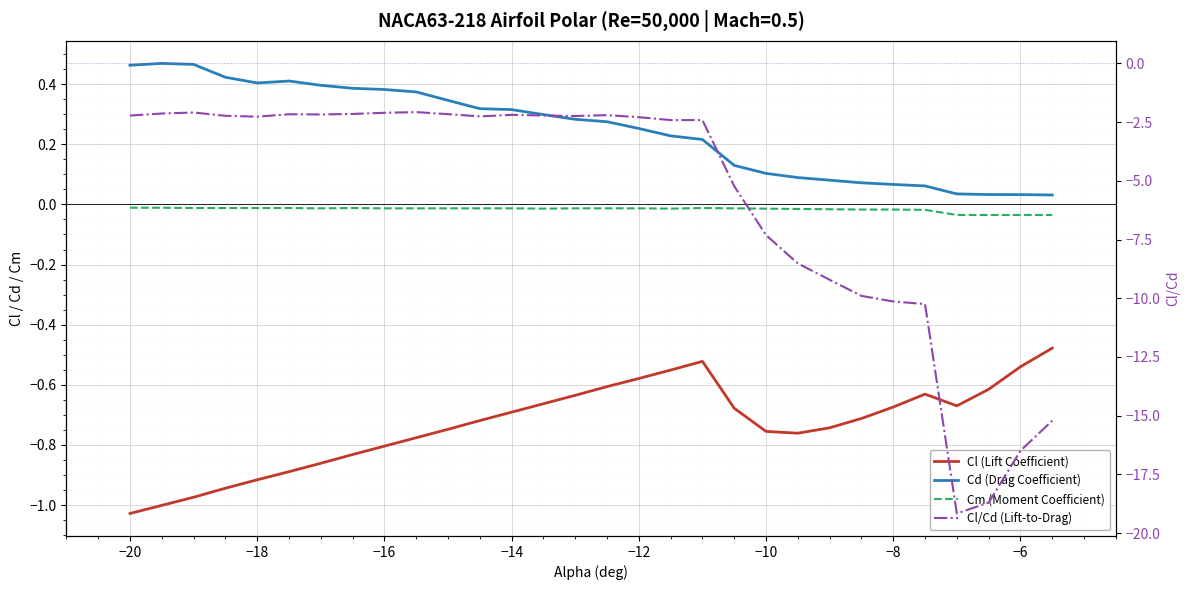

What are all the series names shown in the legend?

Cl (Lift Coefficient), Cd (Drag Coefficient), Cm (Moment Coefficient), Cl/Cd (Lift-to-Drag)